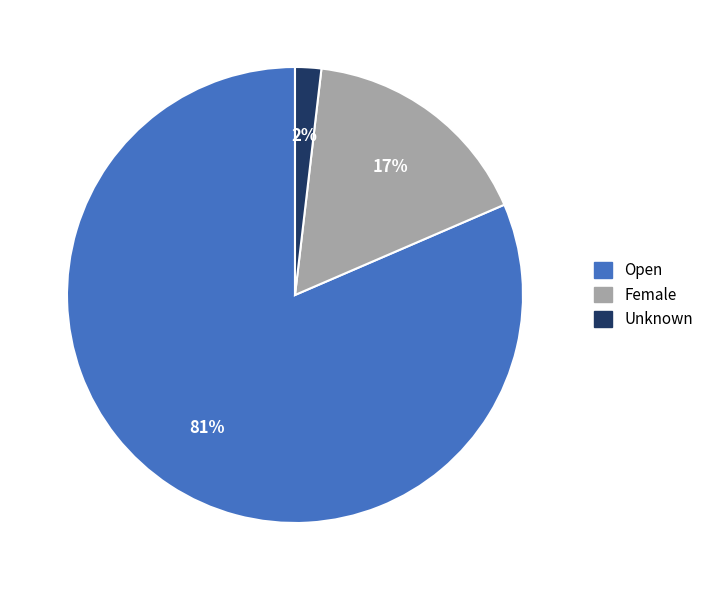

Count the number of slices in the pie.

3